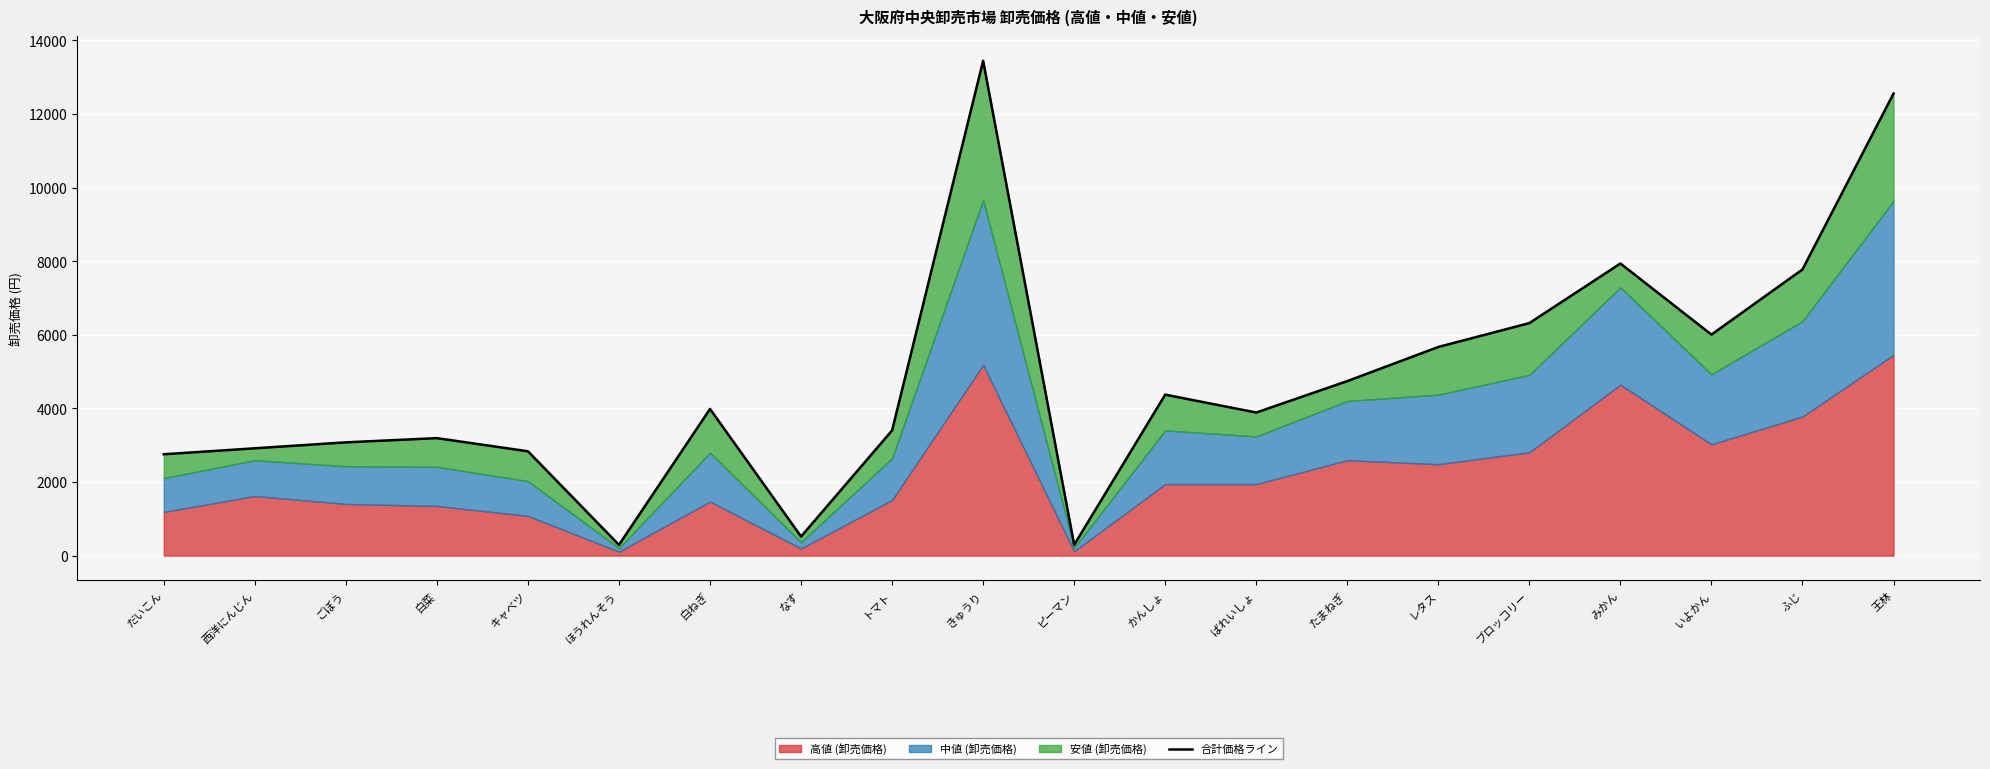

The value at トマト is 5202. True or false?

False